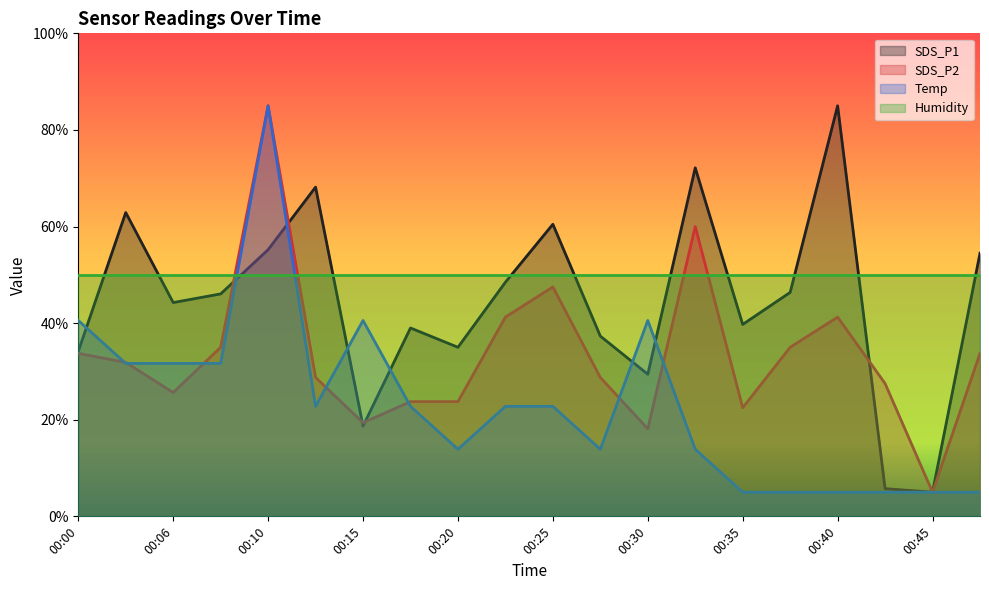

Does the chart have visible grid lines?

No